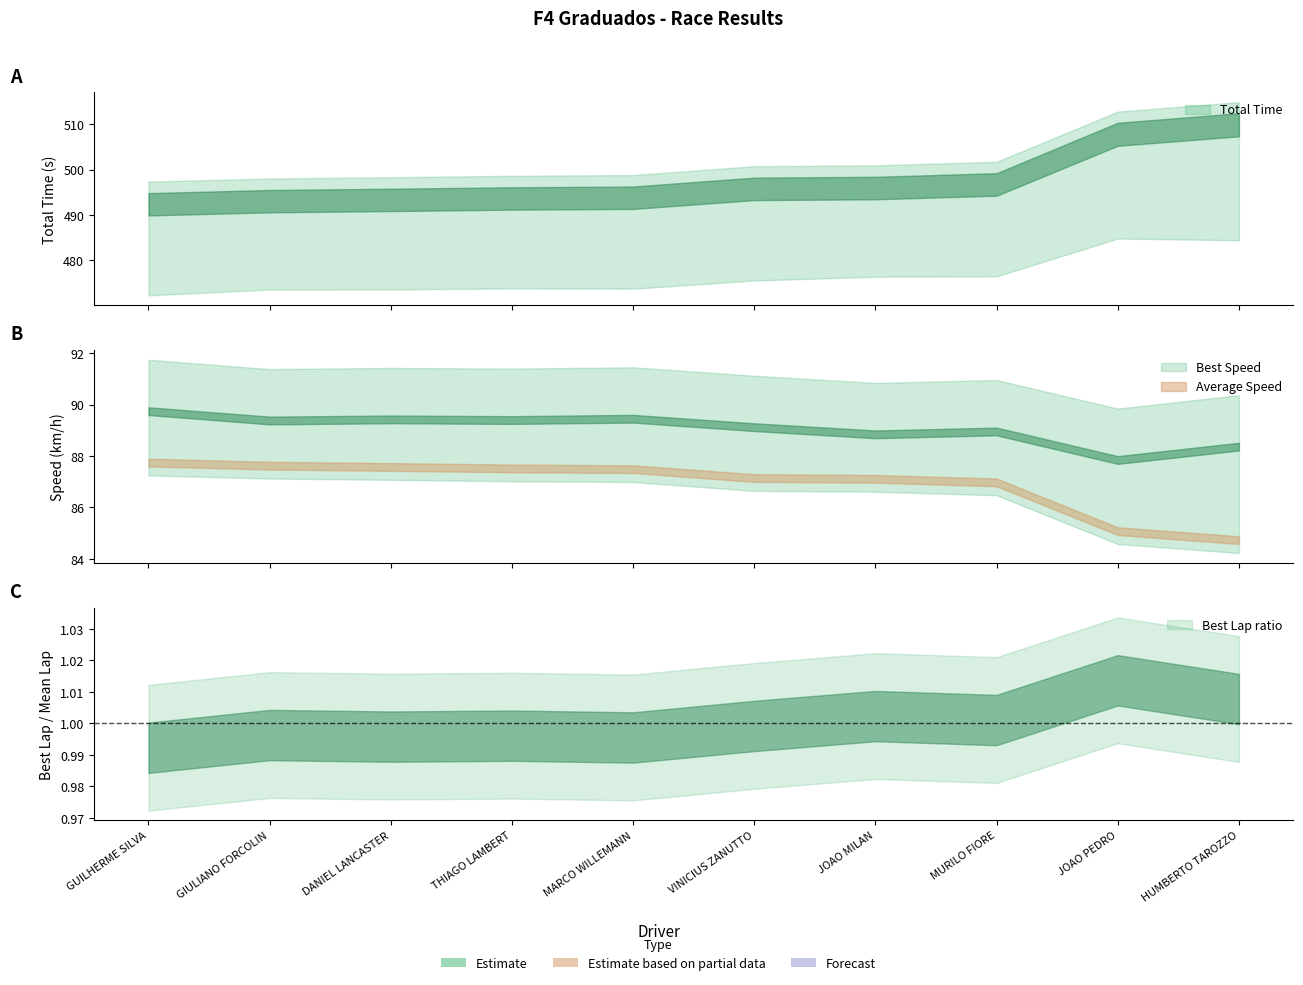

At how many categories does at least one series exceed 119?

10